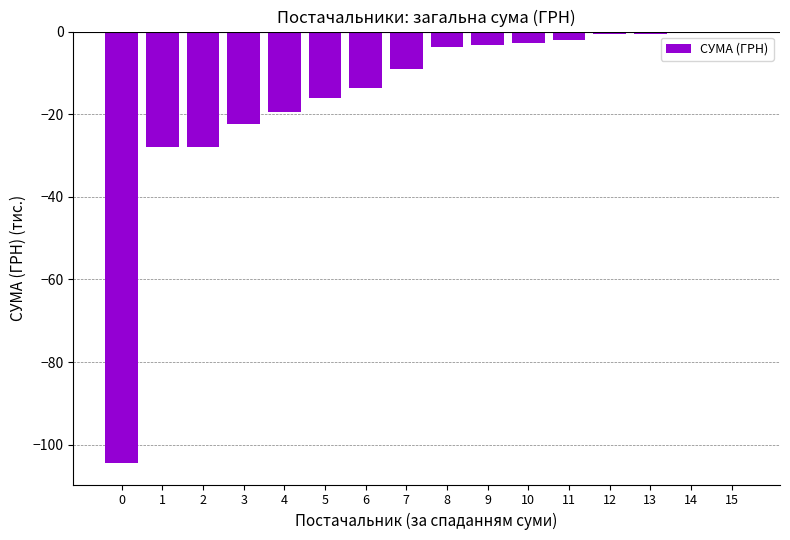

Count the number of data series in this chart.

1